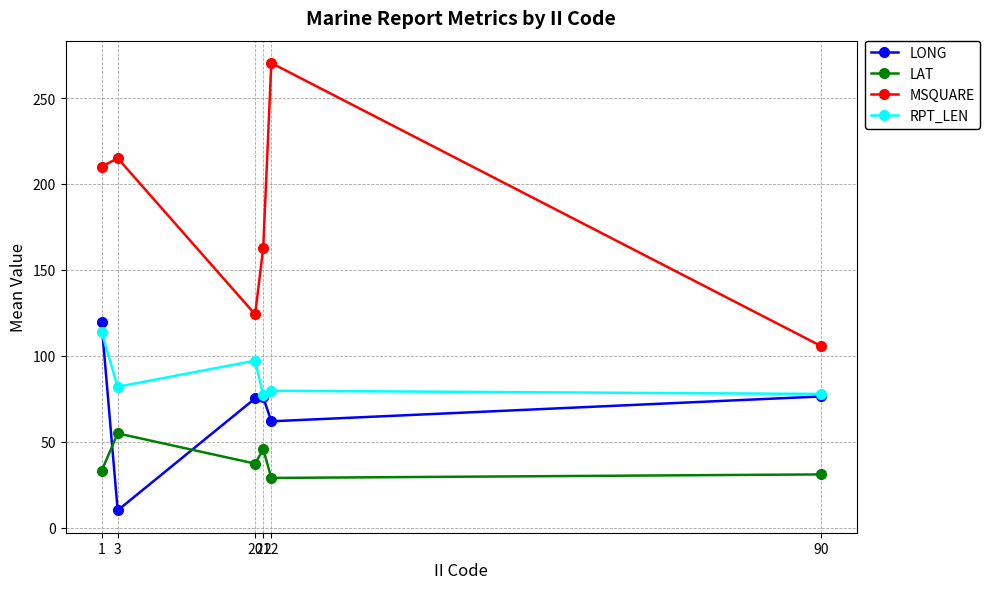

What is the approximate value of LONG at 3?

10.1